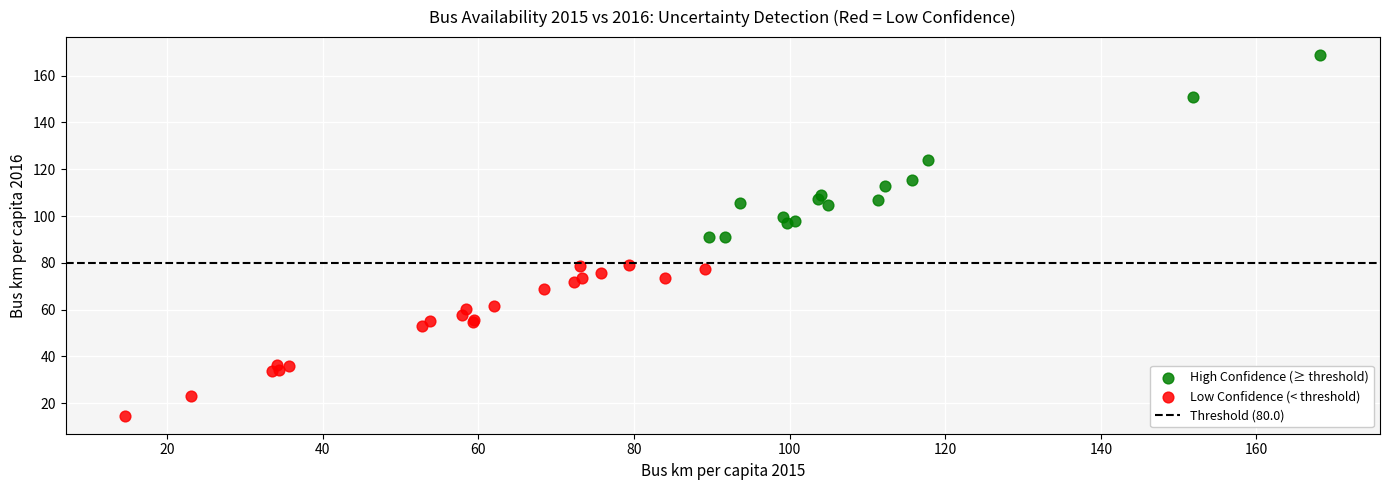

Which series has the widest spread of Y values?

High Confidence (≥ threshold)